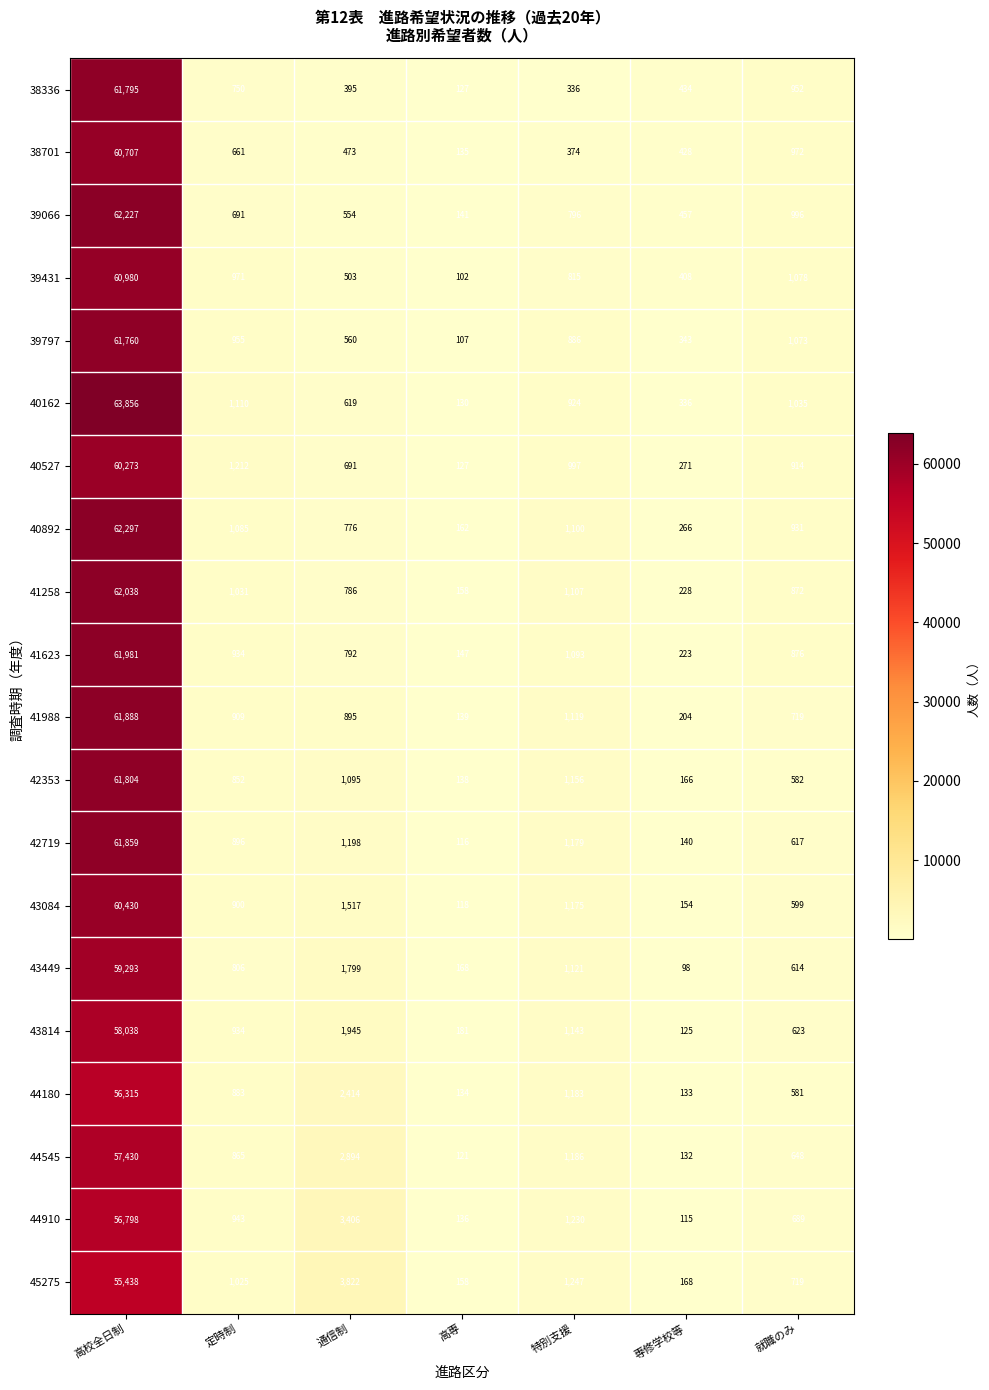

The 43084 series shows 154 at 専修学校等. True or false?

True